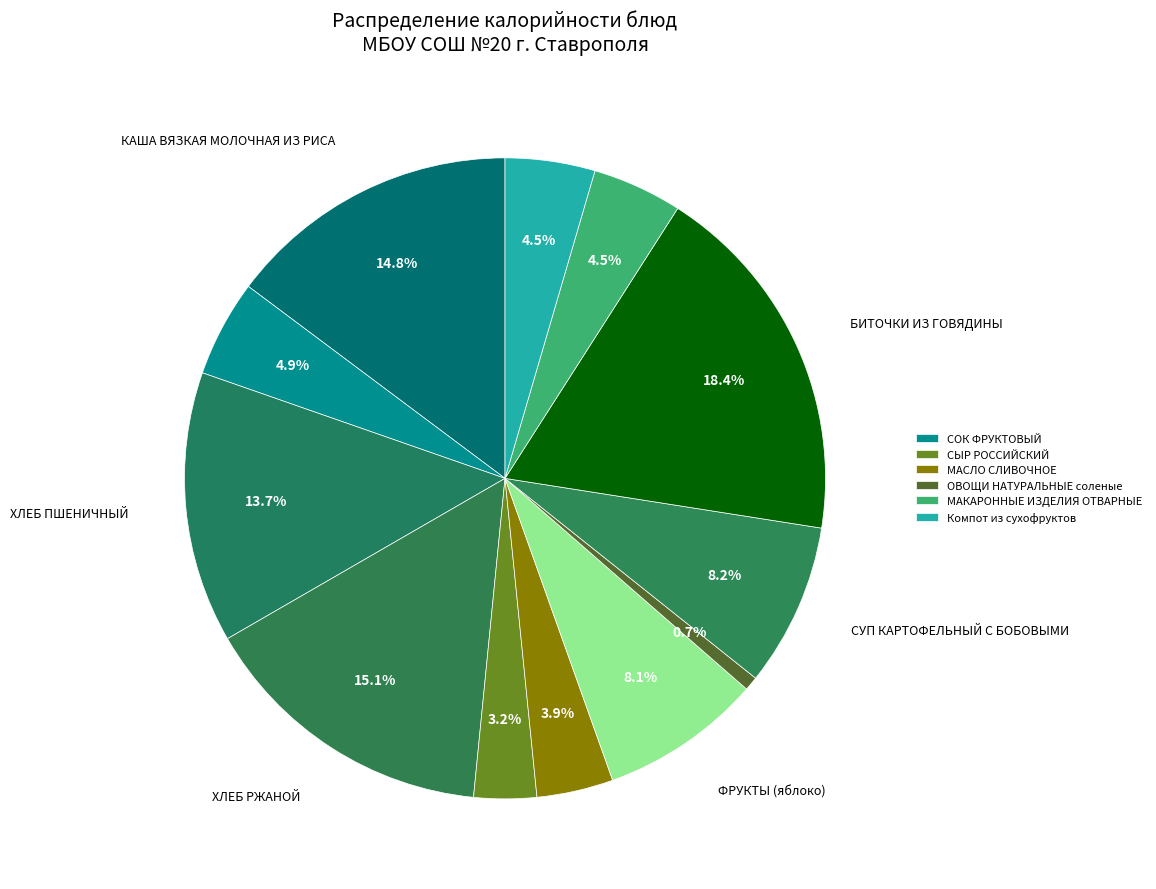

Which category has the biggest portion of the pie?

БИТОЧКИ ИЗ ГОВЯДИНЫ